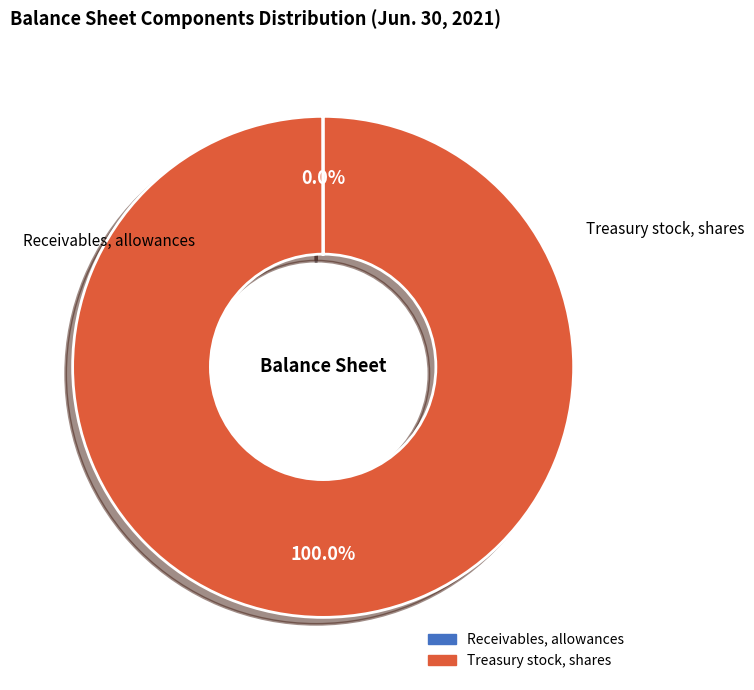

What is the largest slice in the pie chart?

Treasury stock, shares